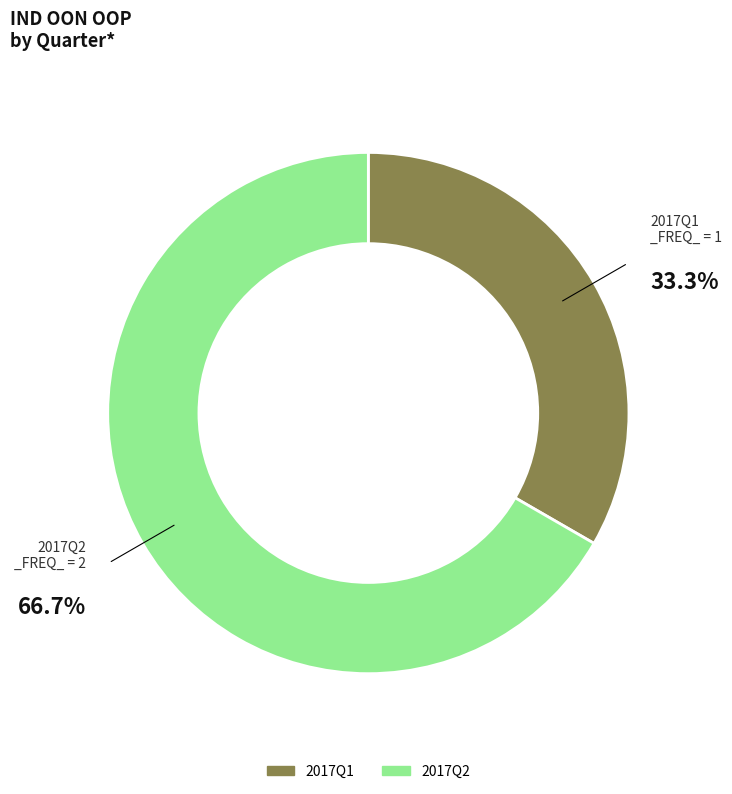

How many slices are in this pie chart?

2